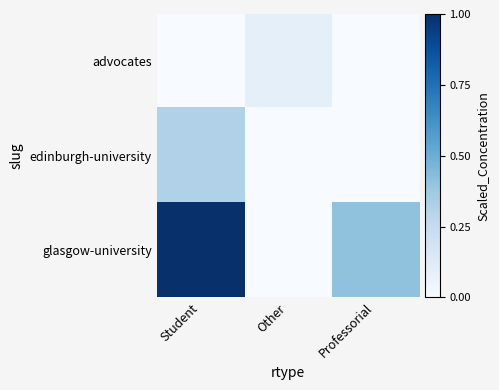

At Student, list the series in order from largest to smallest.

glasgow-university, edinburgh-university, advocates